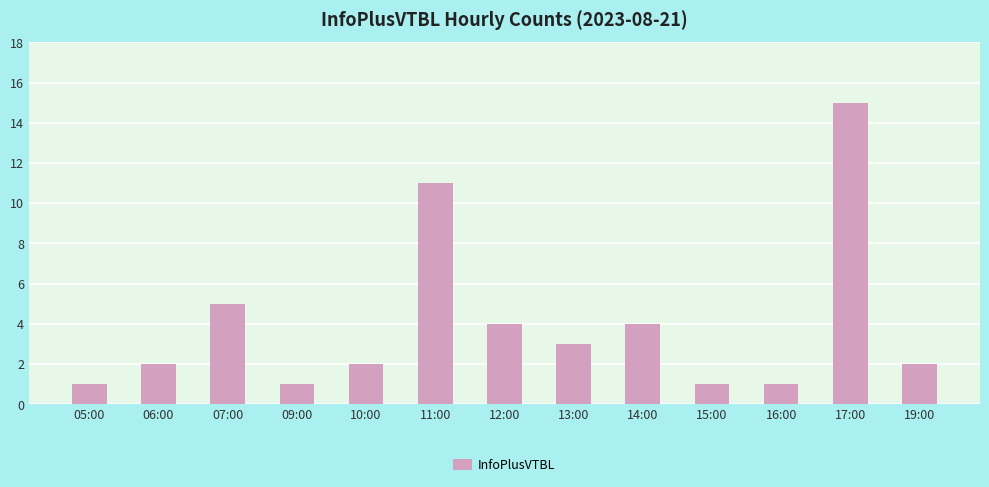

What position from the left is 11:00?

6